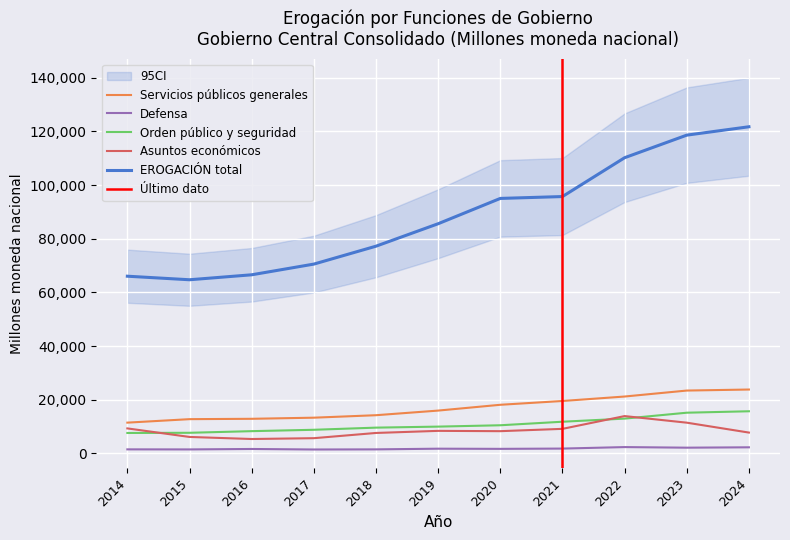

What are all the series names shown in the legend?

Servicios públicos generales, Defensa, Orden público y seguridad, Asuntos económicos, EROGACIÓN total